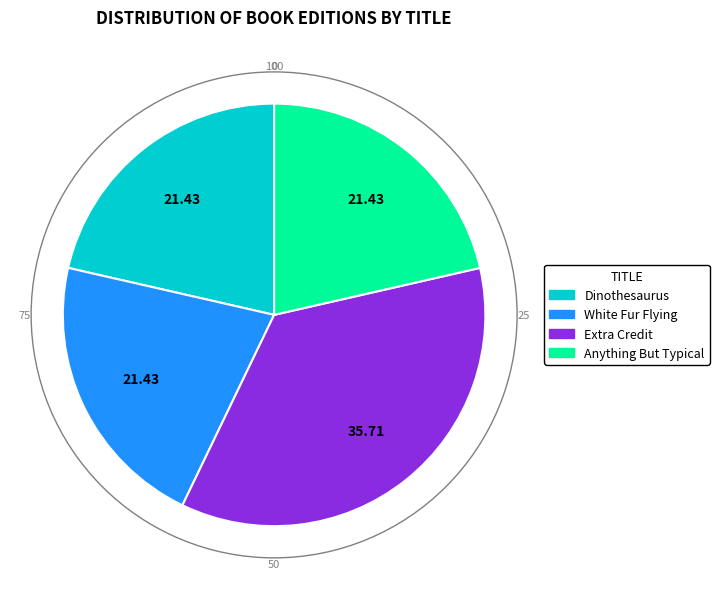

Is White Fur Flying the majority of the pie?

No